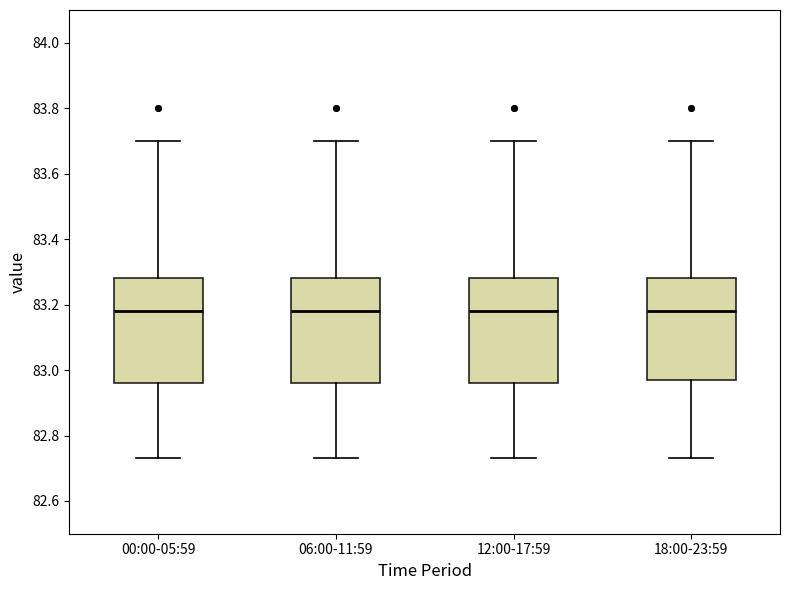

Where is the lower edge of the box for 00:00-05:59 on the y-axis? The values are not printed on the chart, so give them approximately, as read against the axis.

82.96